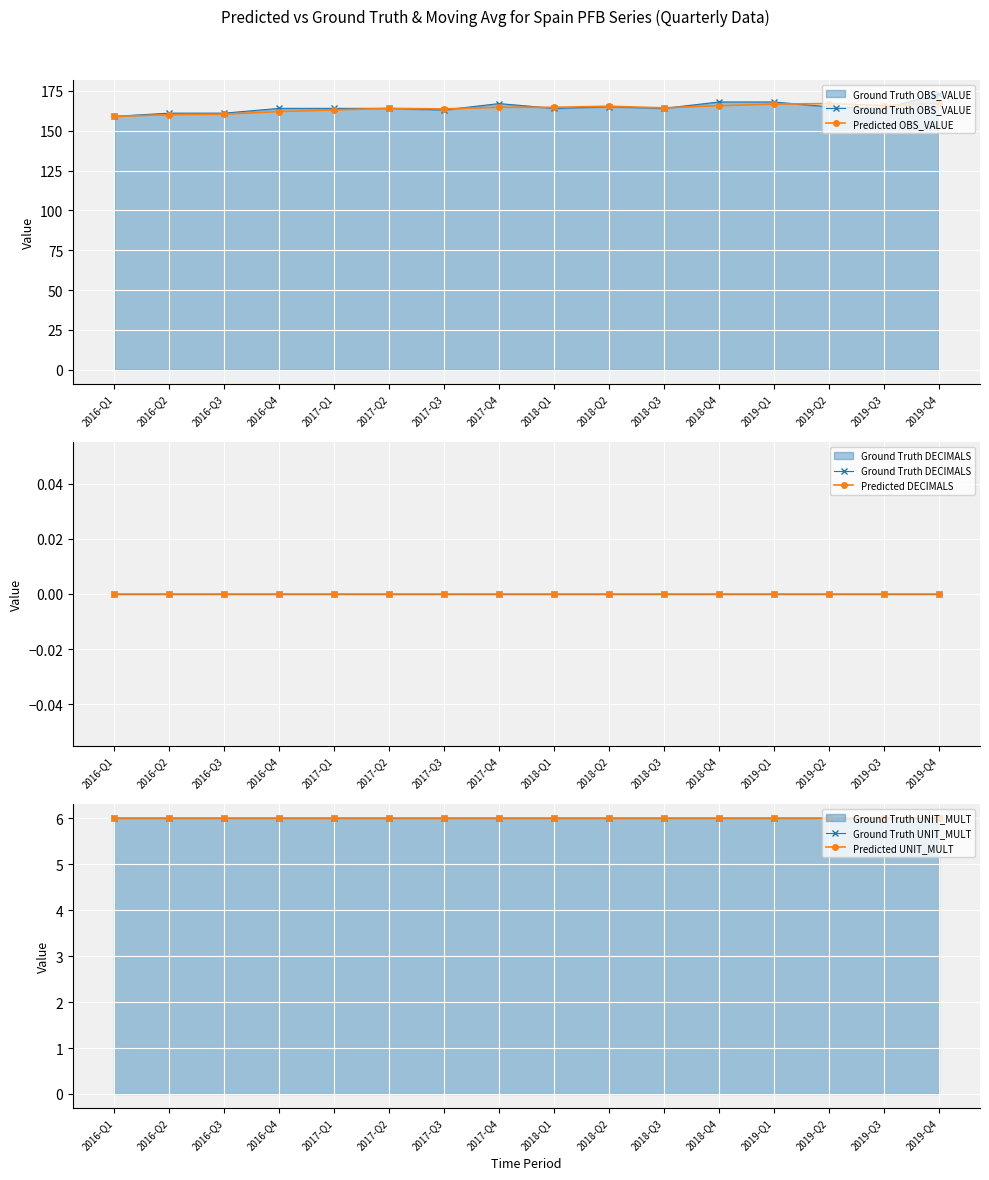

What is the lowest value of the Predicted UNIT_MULT series?

6.0